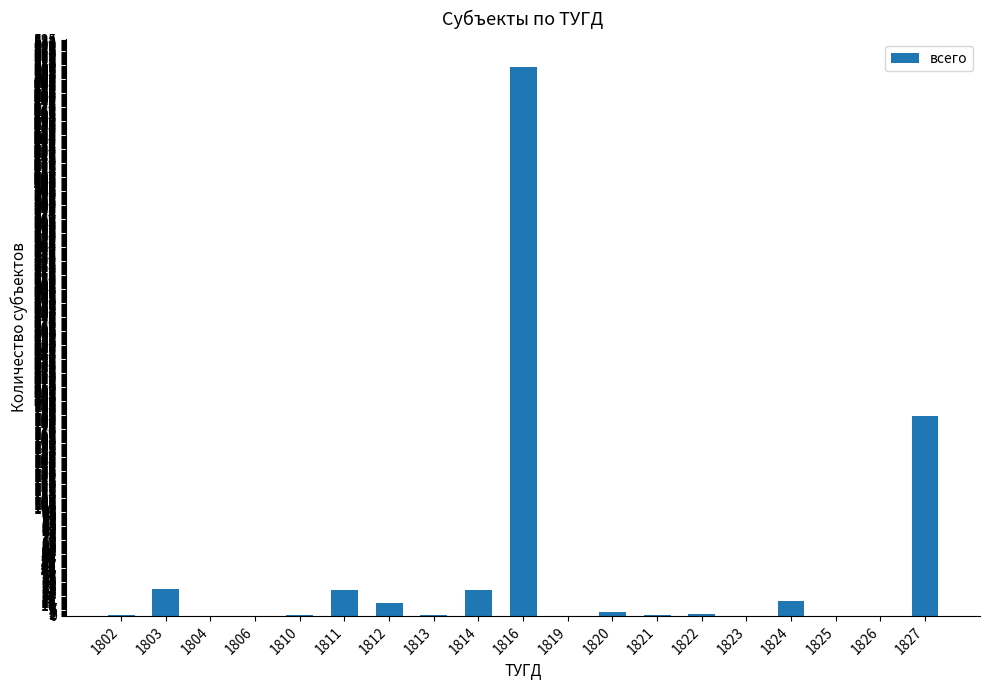

What is the change in value from 1803 to 1827?

+161